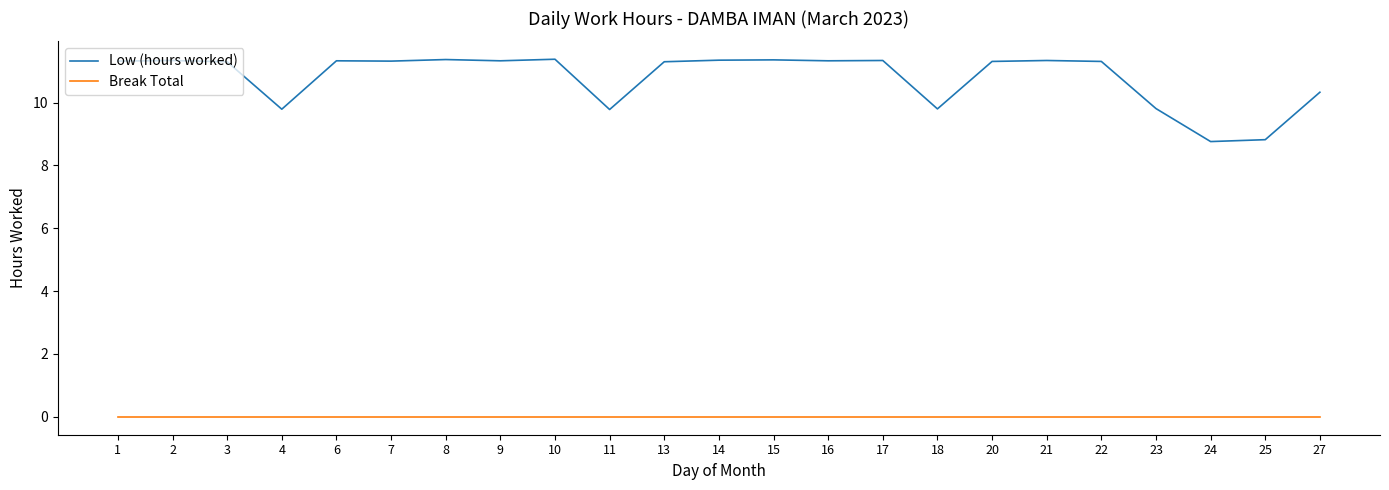

True or false: Low (hours worked) and Break Total intersect in this chart.

False